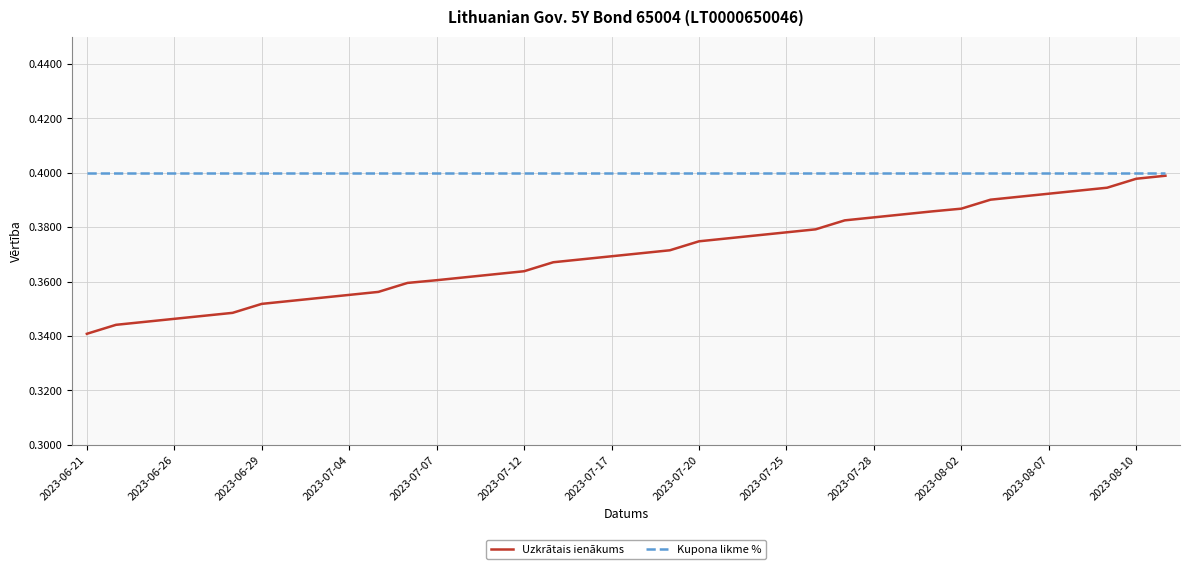

Which series has the widest spread of values?

Uzkrātais ienākums